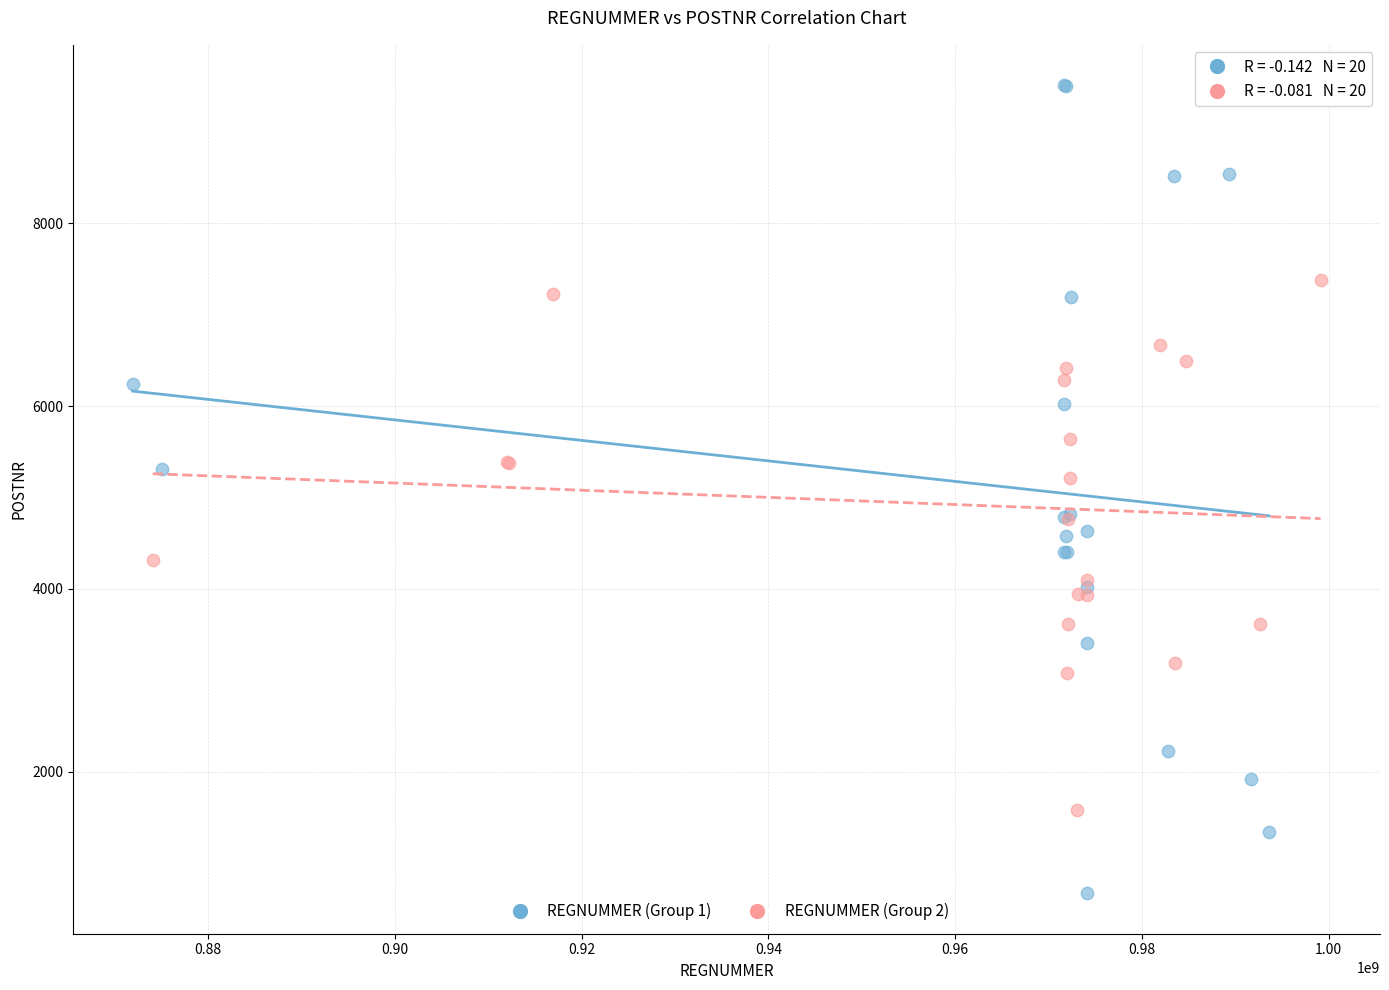

Which series has the largest Y range (max minus min)?

REGNUMMER (Group 1)